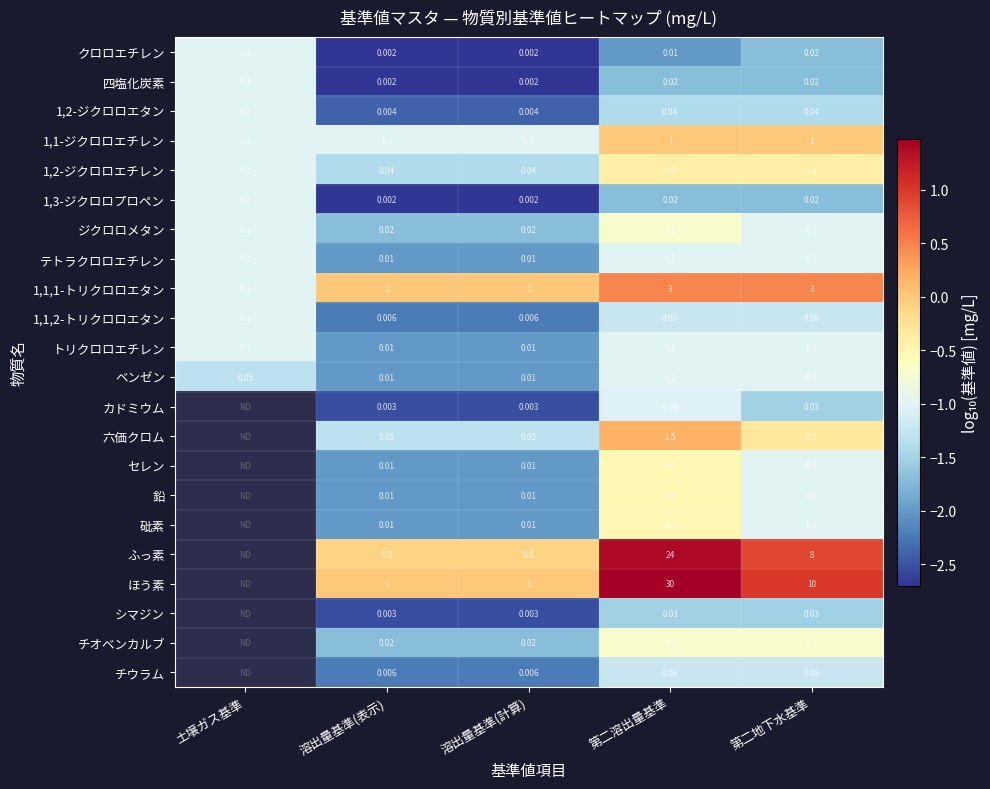

At which label does 1,2-ジクロロエタン reach its peak?

土壌ガス基準